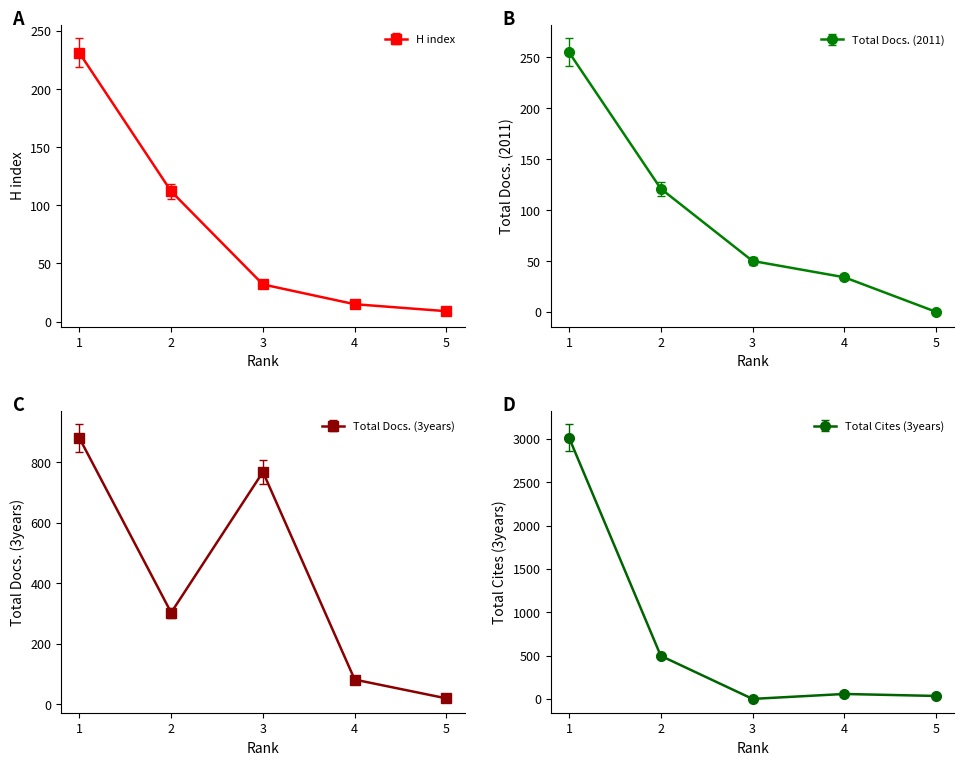

How many lines are shown in the chart?

4